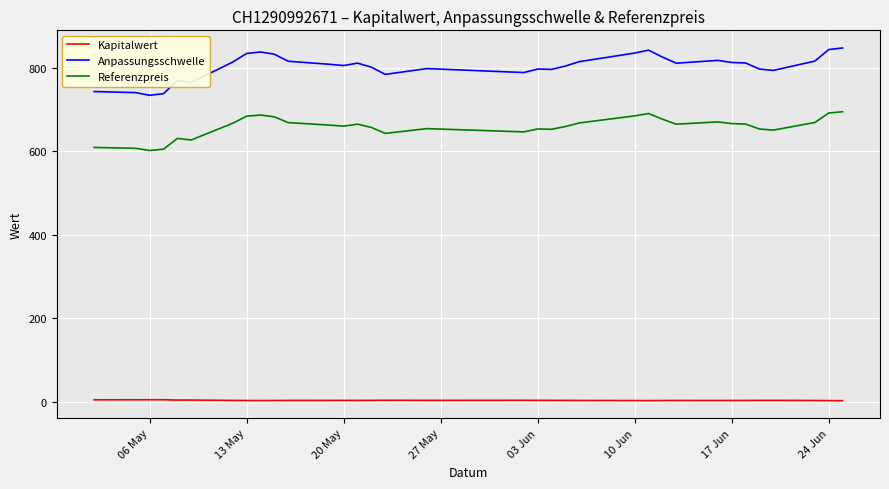

Which series has the largest total across all categories?

Anpassungsschwelle